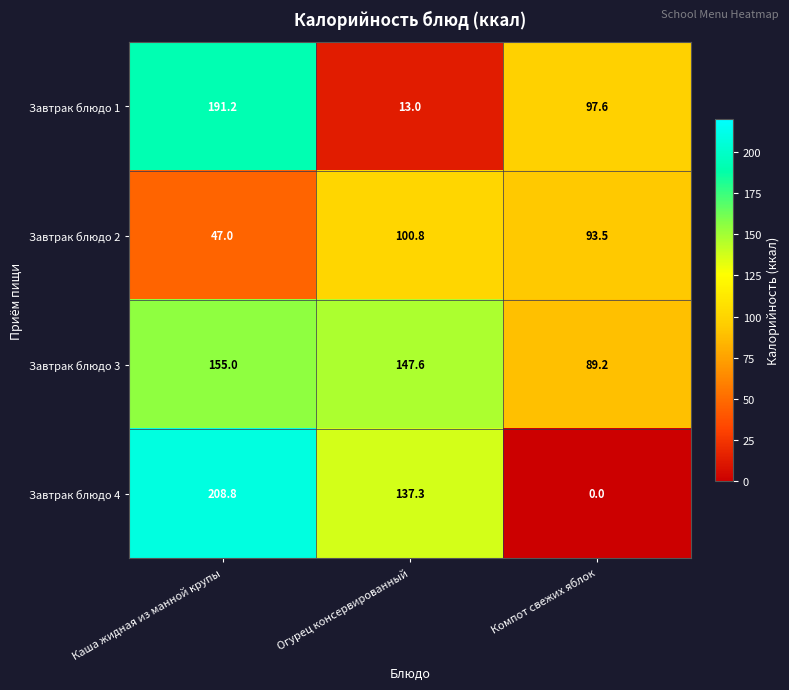

Reading left to right, transcribe all the data shown in this chart.

Завтрак блюдо 1: Каша жидная из манной крупы=191.2	Огурец консервированный=13.0	Компот свежих яблок=97.6
Завтрак блюдо 2: Каша жидная из манной крупы=47.0	Огурец консервированный=100.8	Компот свежих яблок=93.5
Завтрак блюдо 3: Каша жидная из манной крупы=155.0	Огурец консервированный=147.6	Компот свежих яблок=89.2
Завтрак блюдо 4: Каша жидная из манной крупы=208.8	Огурец консервированный=137.3	Компот свежих яблок=0.0